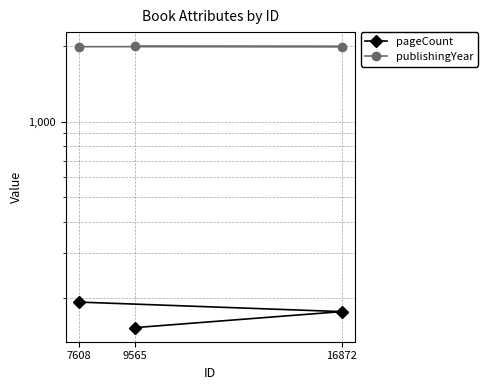

Reading left to right, transcribe all the data shown in this chart.

pageCount: 9565=152	16872=176	7608=192
publishingYear: 9565=1992	16872=1986	7608=1983